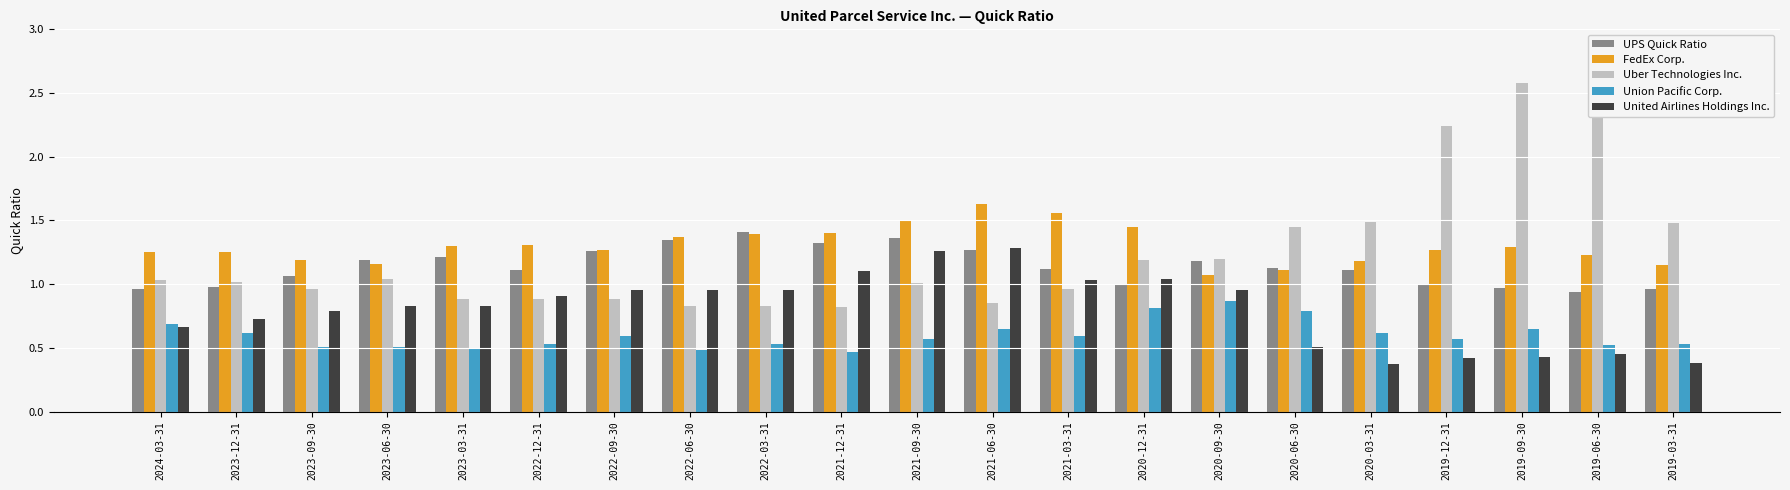

What is the greatest value displayed?

2.6